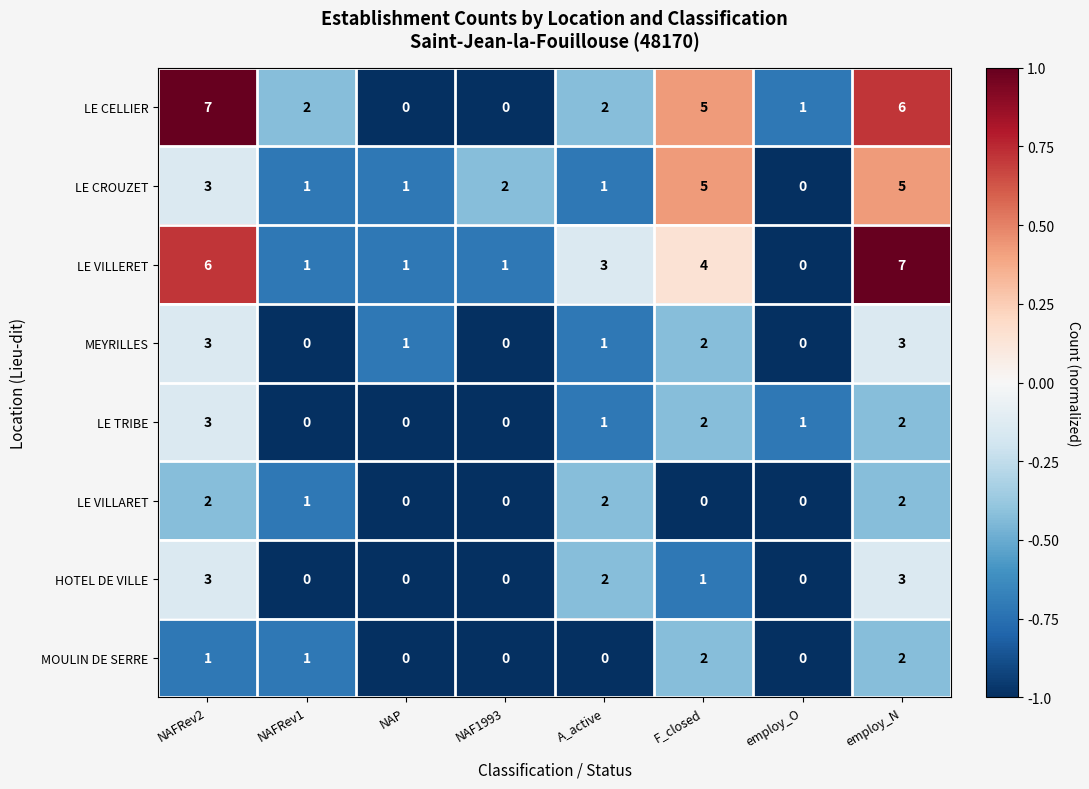

The LE VILLERET series shows 9 at NAFRev2. True or false?

False